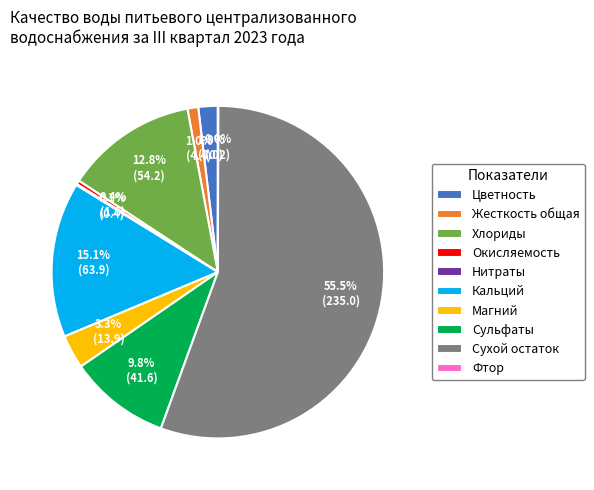

Which slice represents more than half of the pie?

Сухой остаток